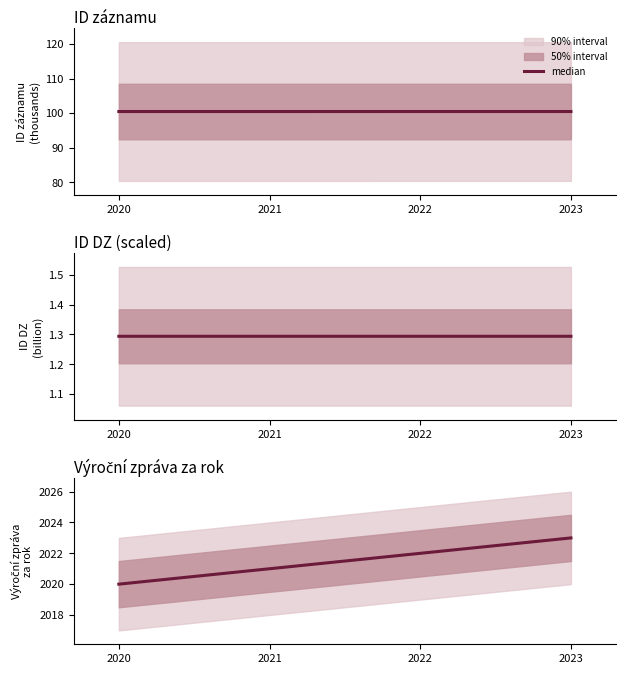

What is the change in value from 2020 to 2022?

+2